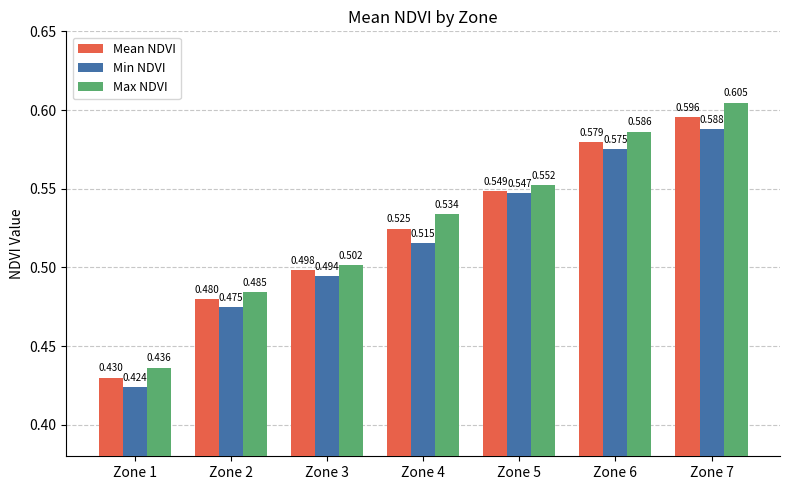

At Zone 3, list the series in order from largest to smallest.

Max NDVI, Mean NDVI, Min NDVI